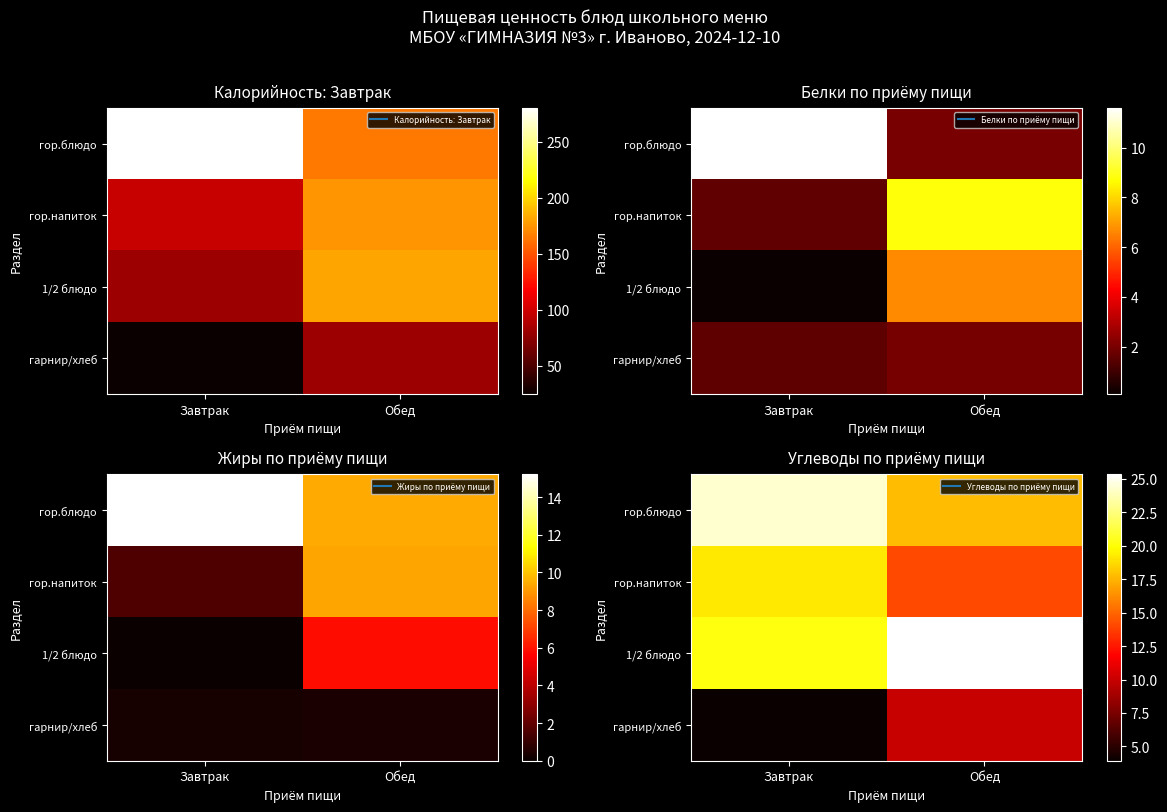

The гор.блюдо series shows 32.3 at Завтрак. True or false?

False